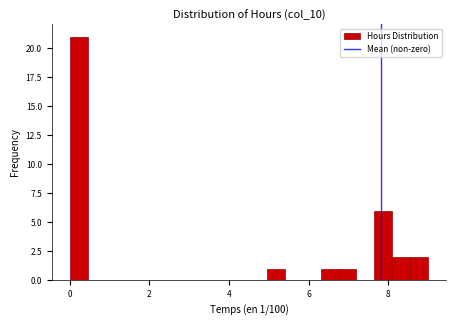

Read against the x-axis, roughly where is the centre of the tallest bar?

0.2